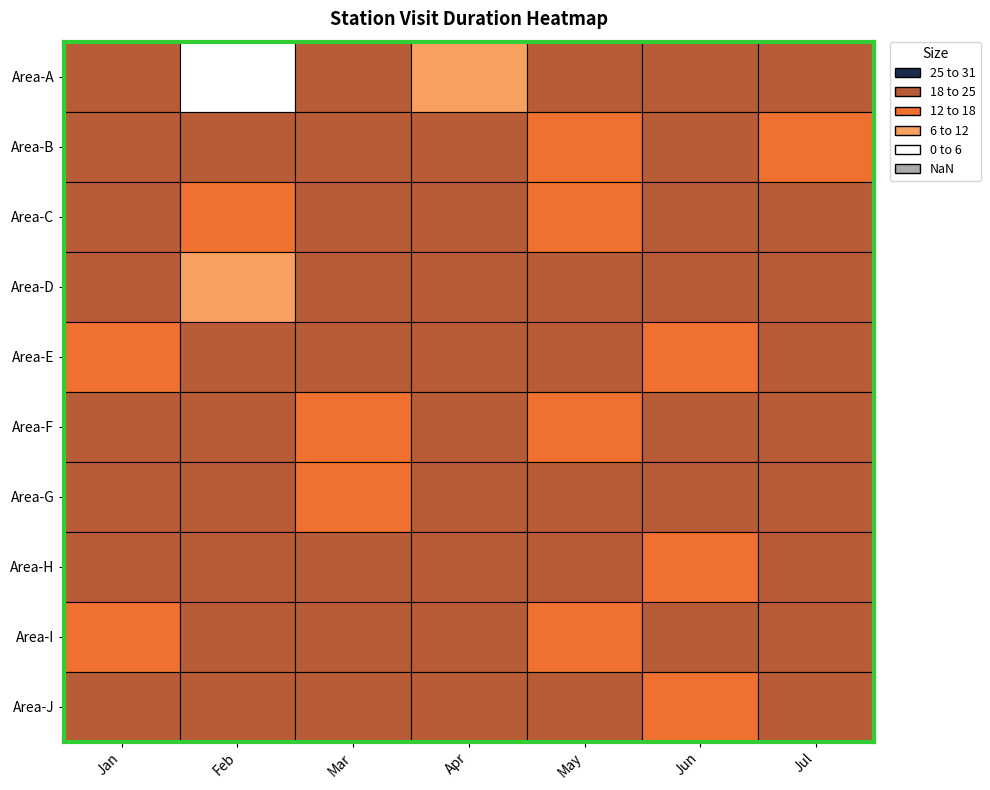

Count the number of data series in this chart.

10